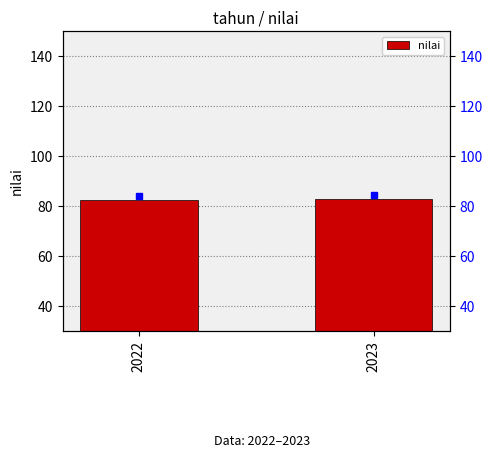

The value at 2023 is 82.8. True or false?

True